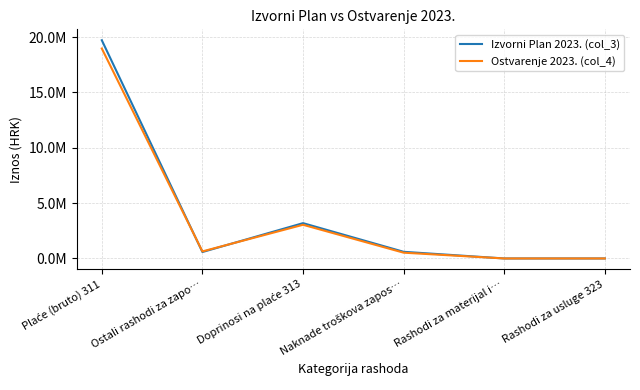

Rank the categories by Ostvarenje 2023. (col_4) value from lowest to highest.

Rashodi za materijal i…, Rashodi za usluge 323, Naknade troškova zapos…, Ostali rashodi za zapo…, Doprinosi na plaće 313, Plaće (bruto) 311